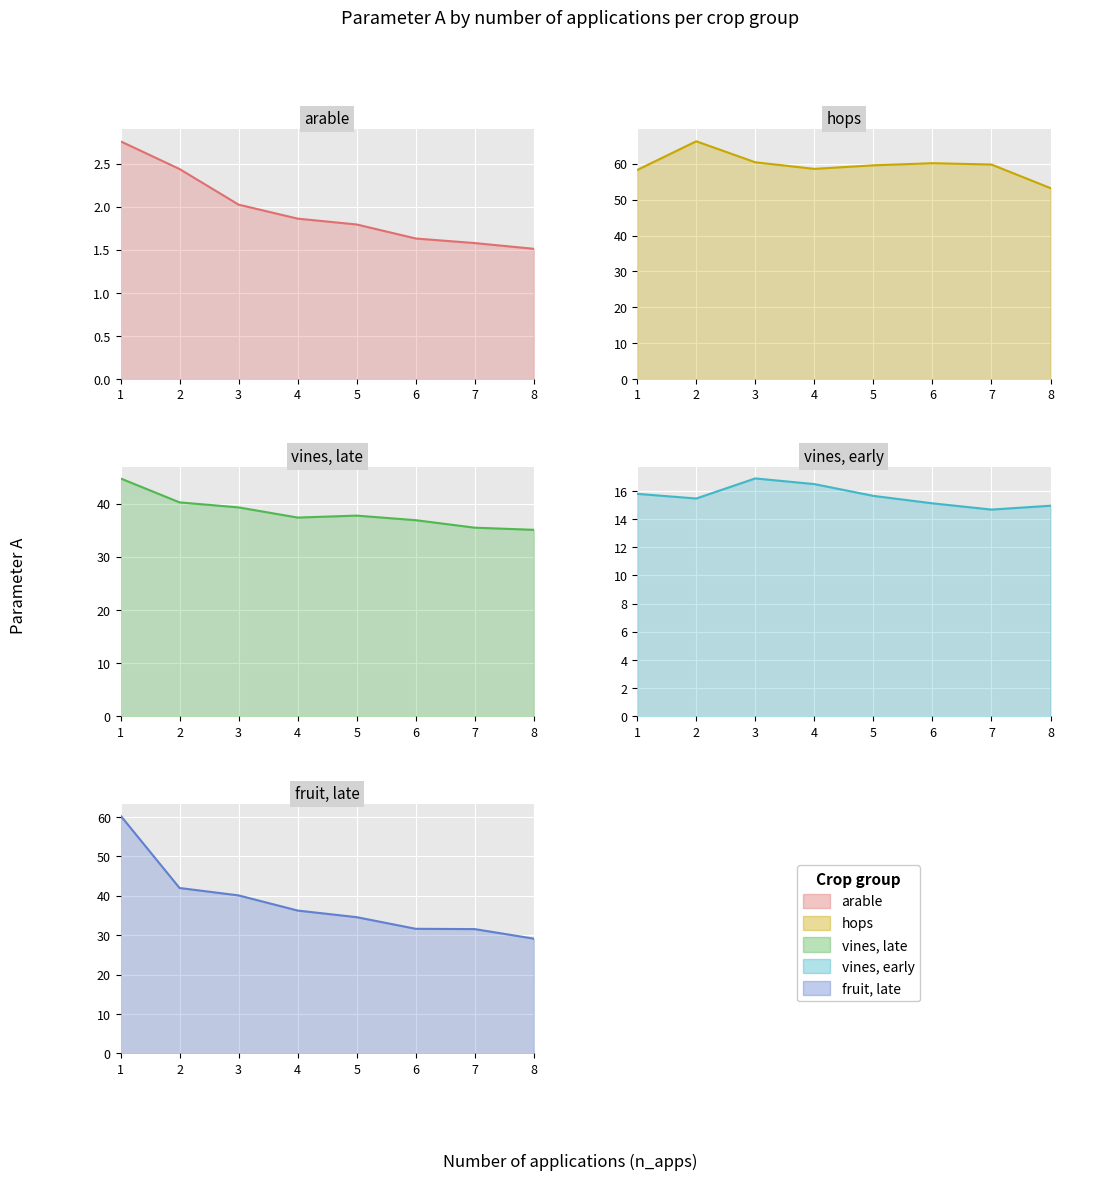

In vines, late, how many points are lower than both neighbors (excluding endpoints)?

1